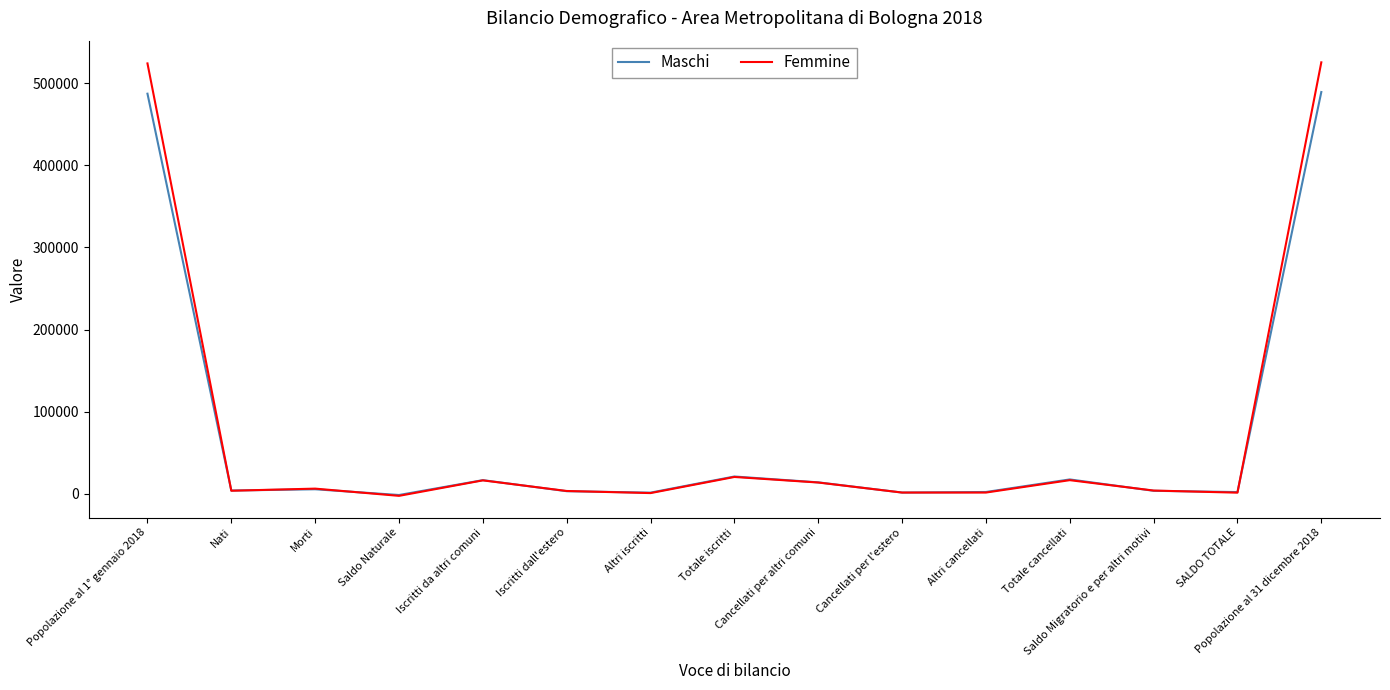

What is the approximate value of Maschi at Iscritti da altri comuni, to the nearest 10?

16550